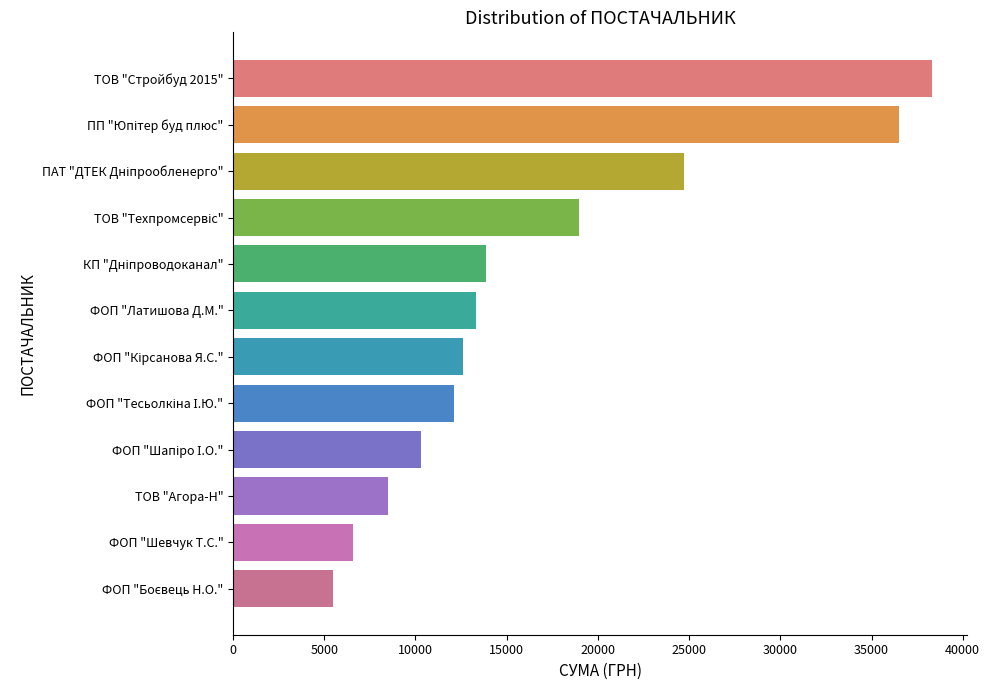

Reading bottom to top, list all the values displayed in this chart.

5465.0	6570.0	8502.0	10328.1	12116.0	12590.0	13320.0	13859.2	18984.0	24737.1	36490.0	38323.2